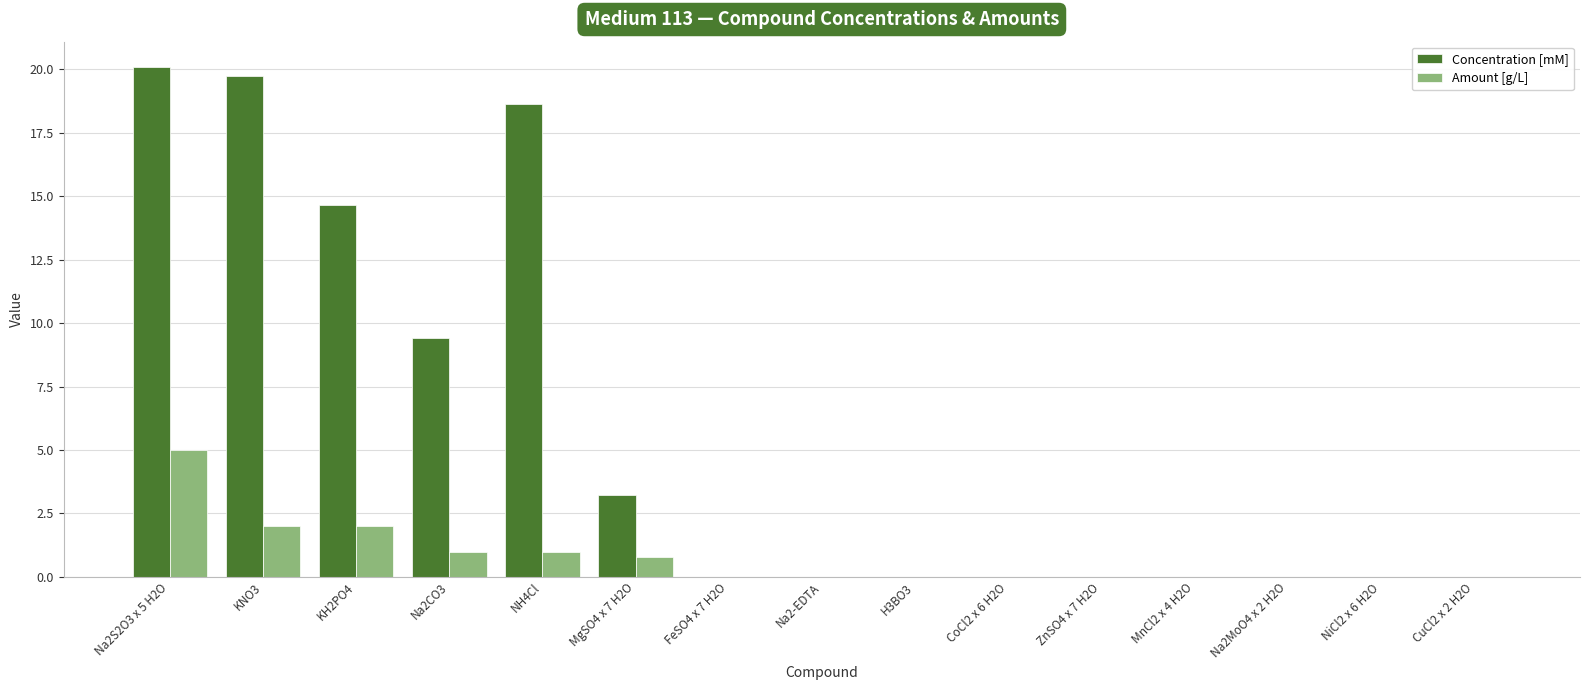

What is the average value of the Amount [g/L] series?

0.8